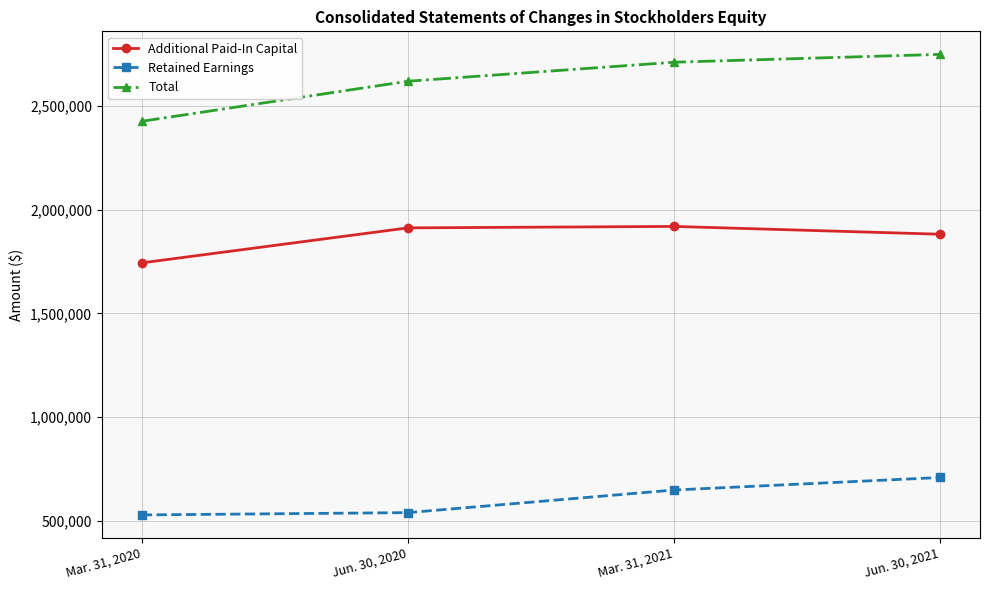

At which label is Total closest to 2586523?

Jun. 30, 2020